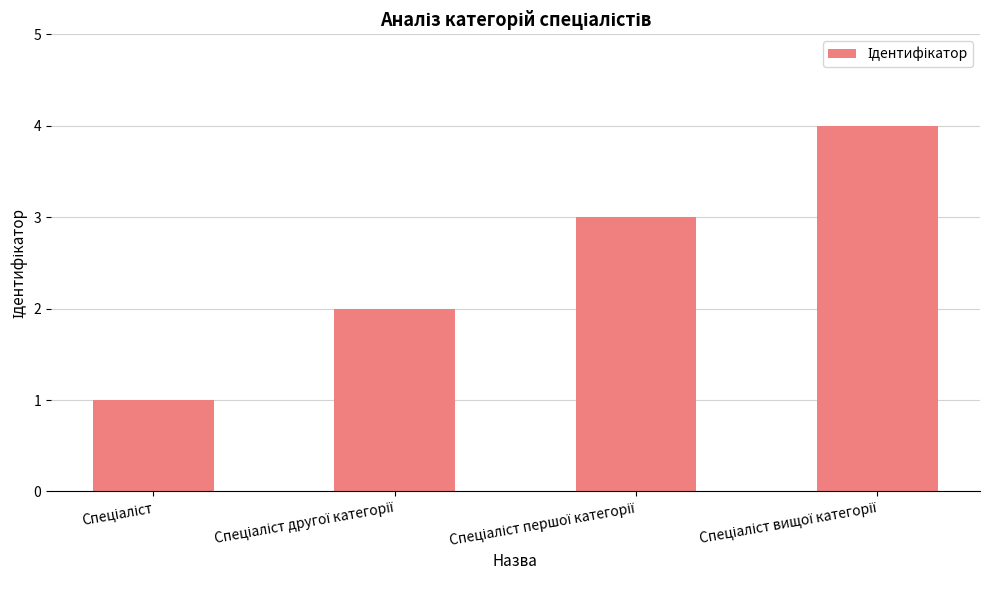

What is the difference between the maximum and minimum values?

3